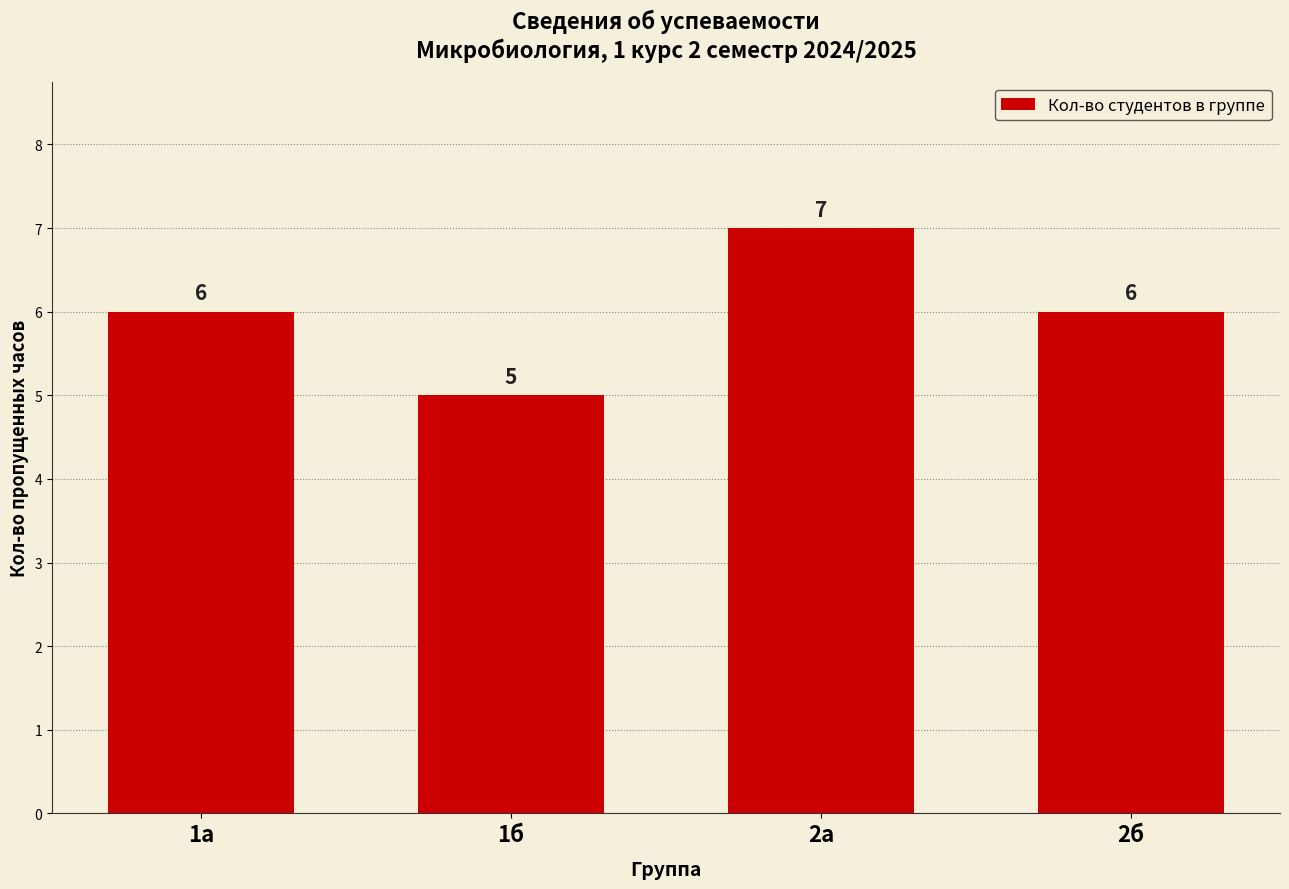

How many data points are less than 6?

1